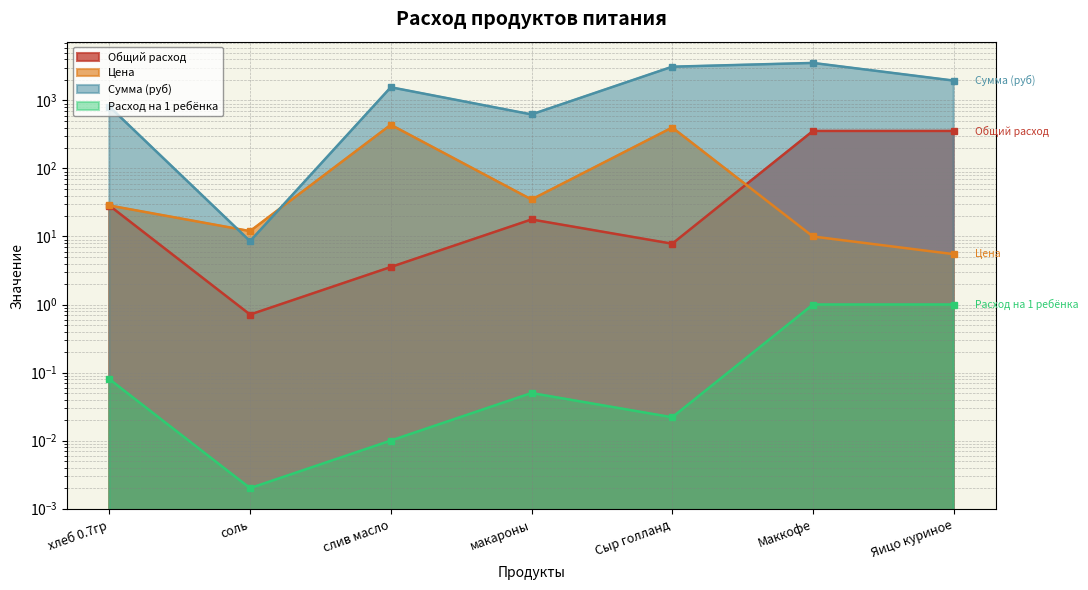

Which category has the highest value across all series?

Маккофе